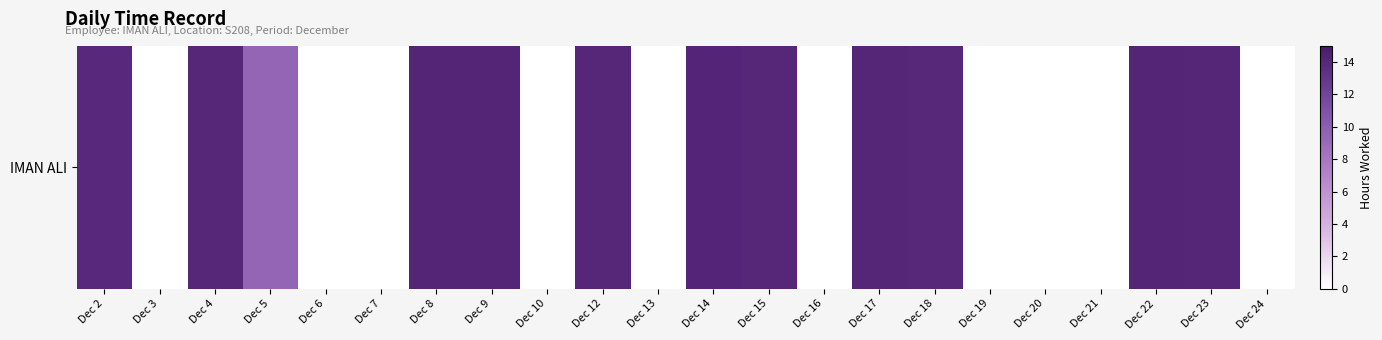

Reading left to right, transcribe all the data shown in this chart.

Dec 2=13.9	Dec 3=0.0	Dec 4=14.1	Dec 5=9.4	Dec 6=0.0	Dec 7=0.0	Dec 8=14.2	Dec 9=14.1	Dec 10=0.0	Dec 12=14.0	Dec 13=0.0	Dec 14=14.2	Dec 15=14.1	Dec 16=0.0	Dec 17=14.1	Dec 18=14.0	Dec 19=0.0	Dec 20=0.0	Dec 21=0.0	Dec 22=14.1	Dec 23=14.1	Dec 24=0.0